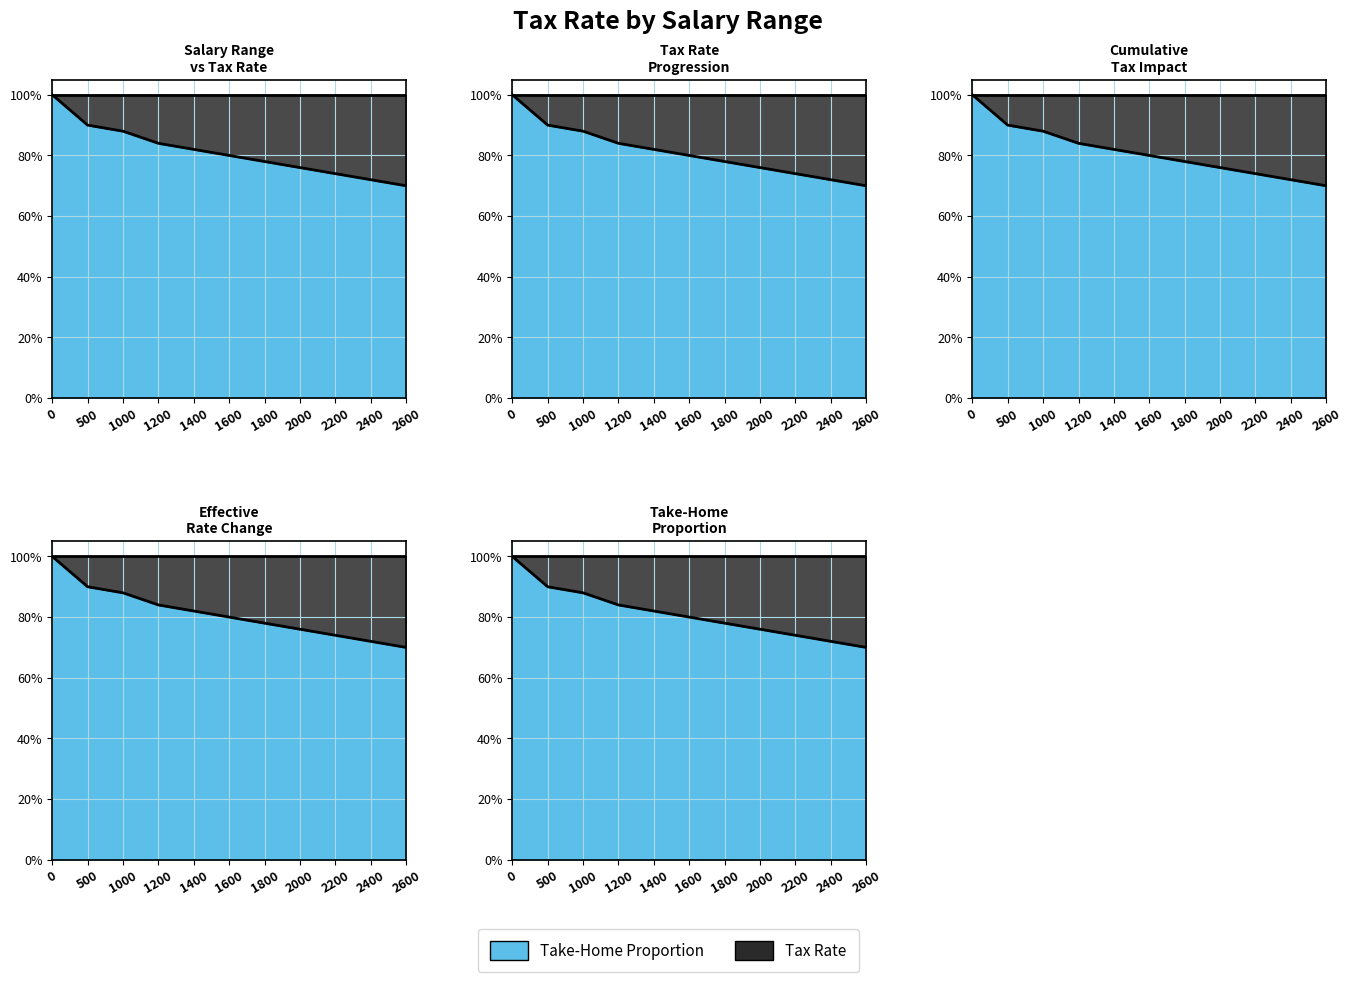

Which series has the widest spread of values?

Tax Rate